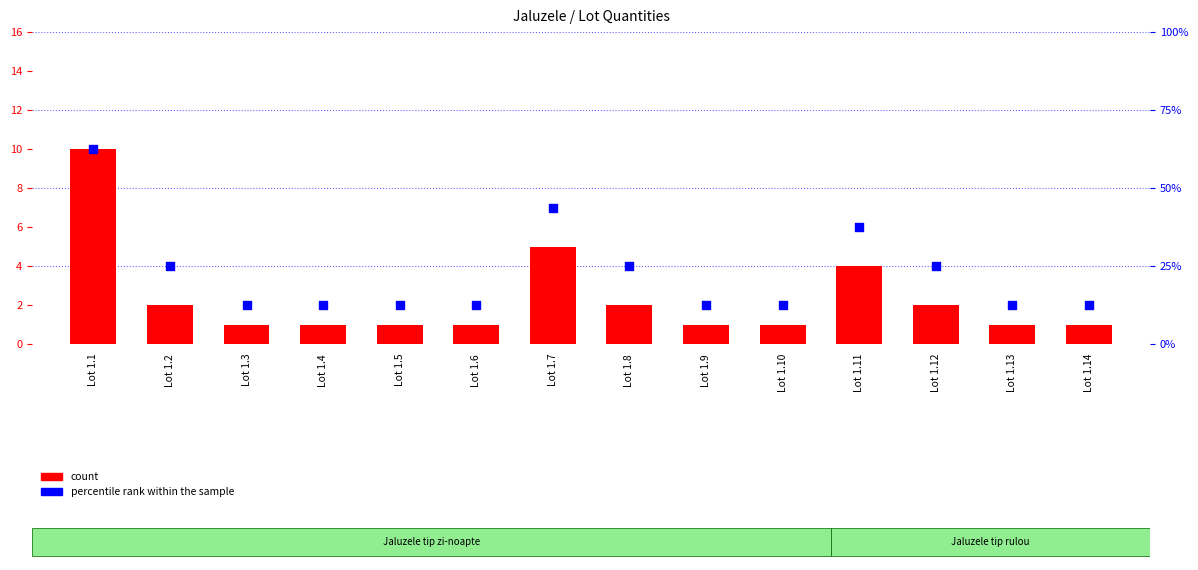

Which series has the largest Y range (max minus min)?

percentile rank within the sample